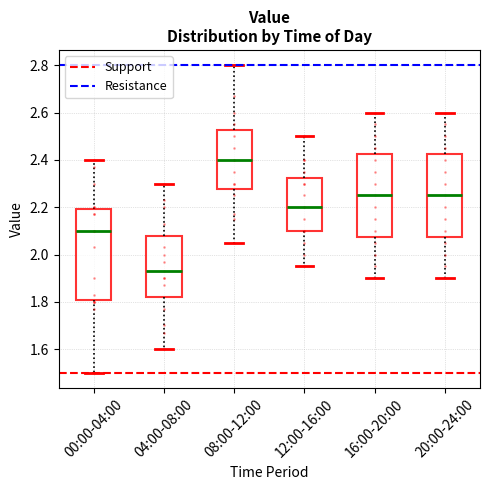

Where does the median line of the box for 08:00-12:00 sit on the y-axis? The values are not printed on the chart, so give them approximately, as read against the axis.

2.40